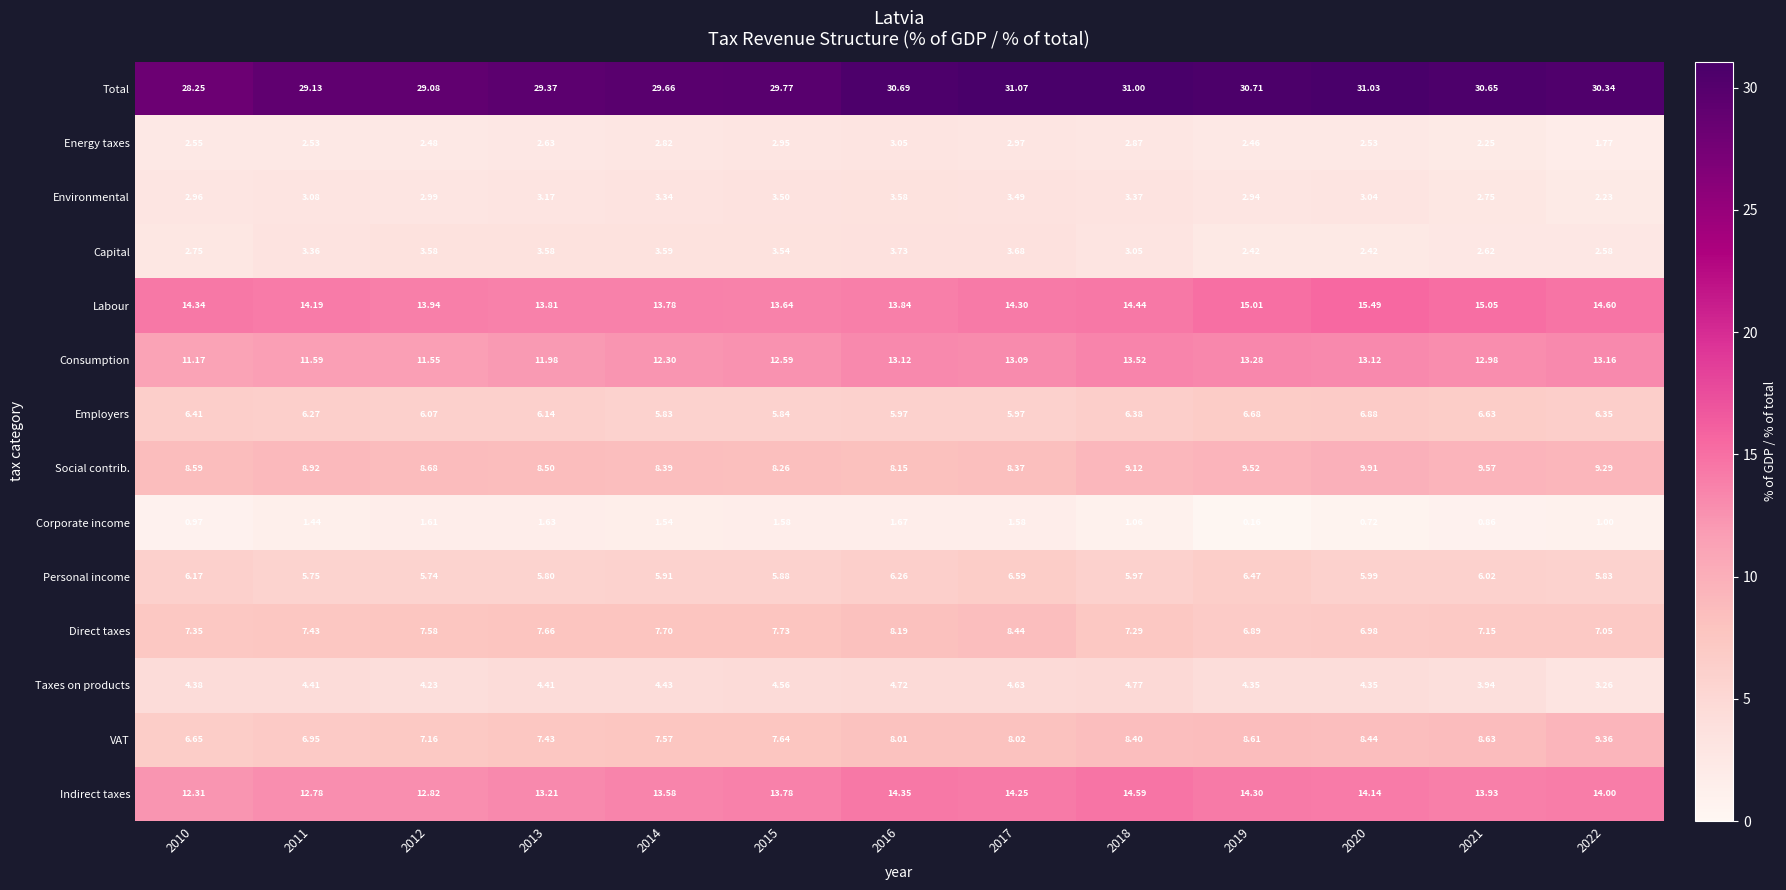

Rank the series by their maximum value, from lowest to highest.

Corporate income, Energy taxes, Environmental, Capital, Taxes on products, Personal income, Employers, Direct taxes, VAT, Social contrib., Consumption, Indirect taxes, Labour, Total